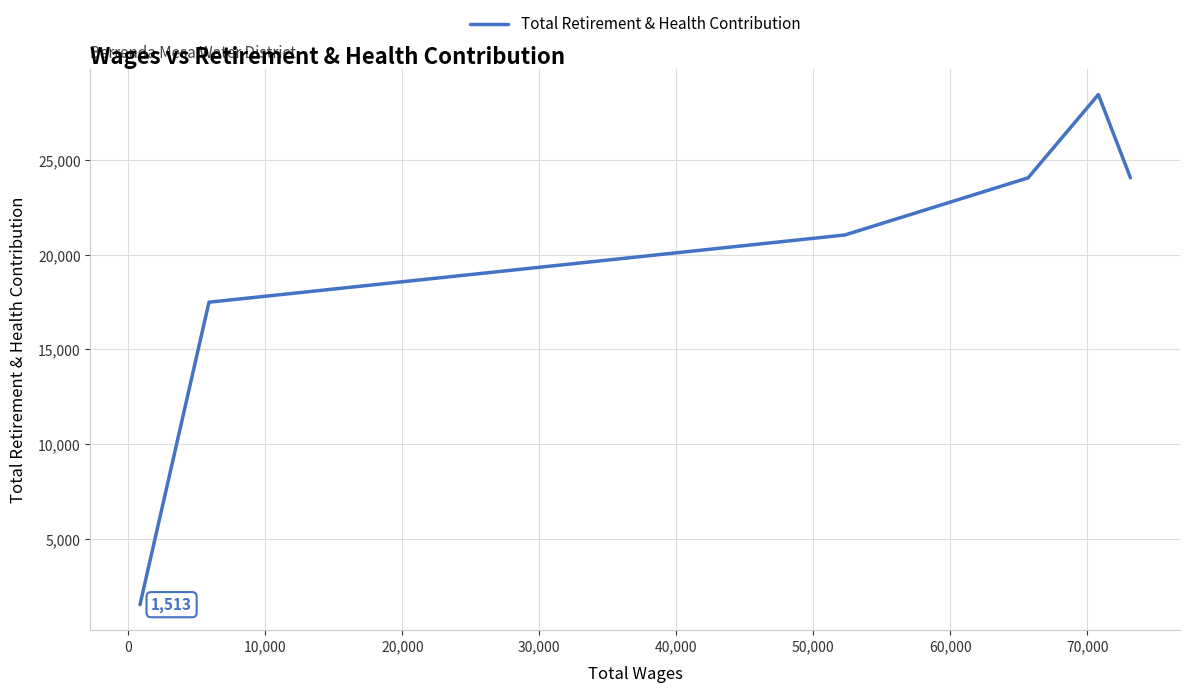

True or false: the data has more than 2 interior local peaks.

False